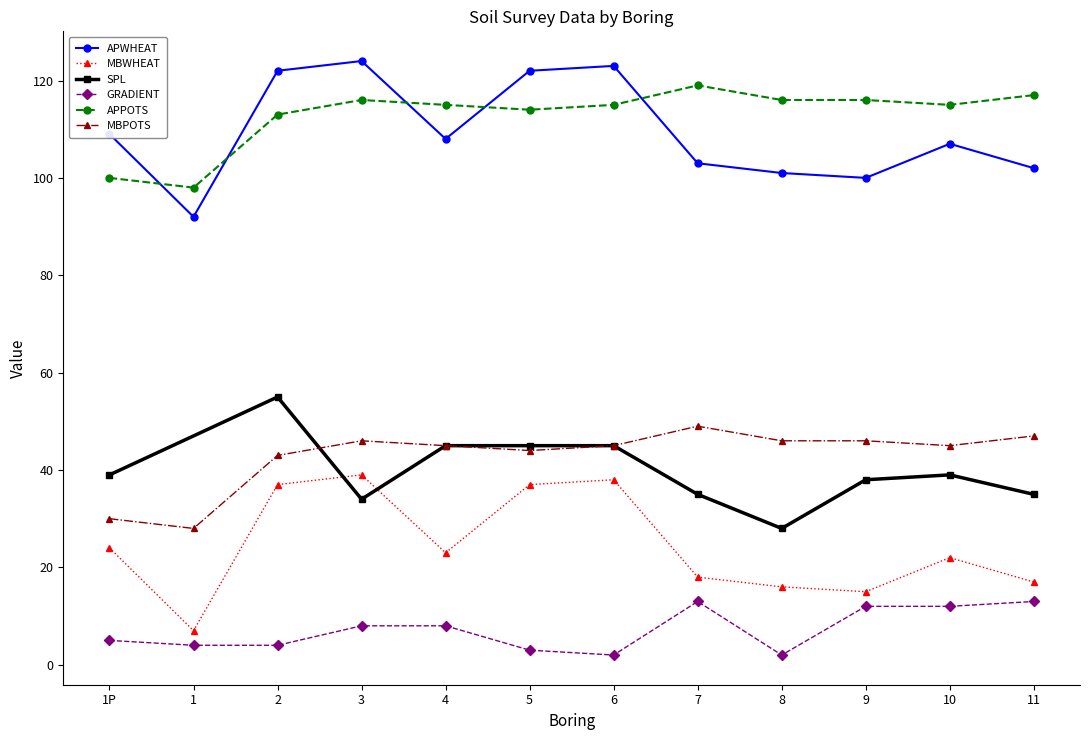

True or false: GRADIENT and APWHEAT cross at least once.

False